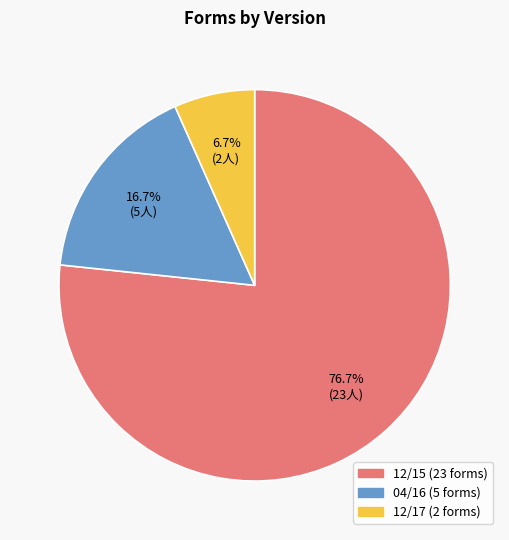

What percentage do 12/17 and 12/15 together represent?

83.3%